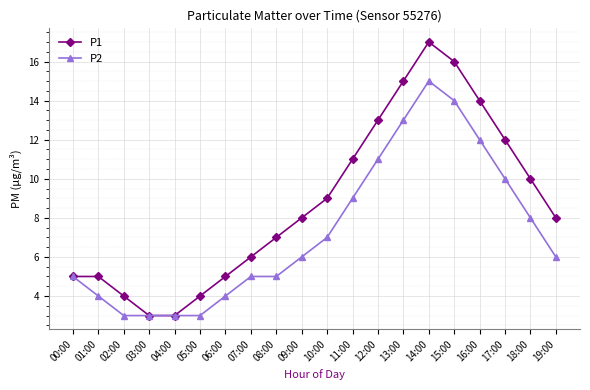

At which label is P2 closest to 9?

11:00